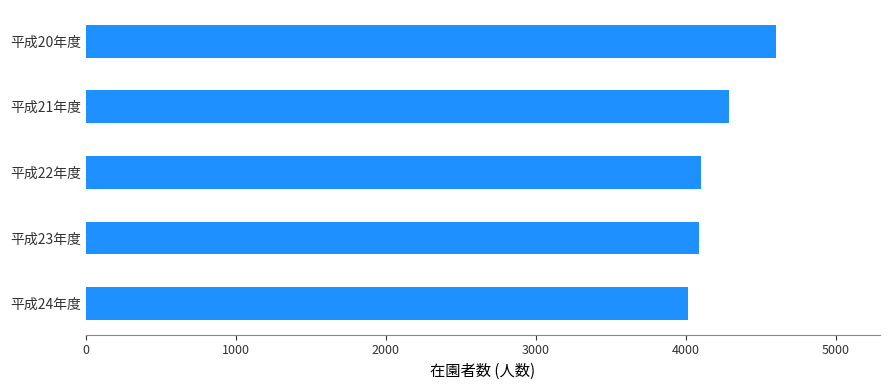

Does the chart contain any negative values?

No